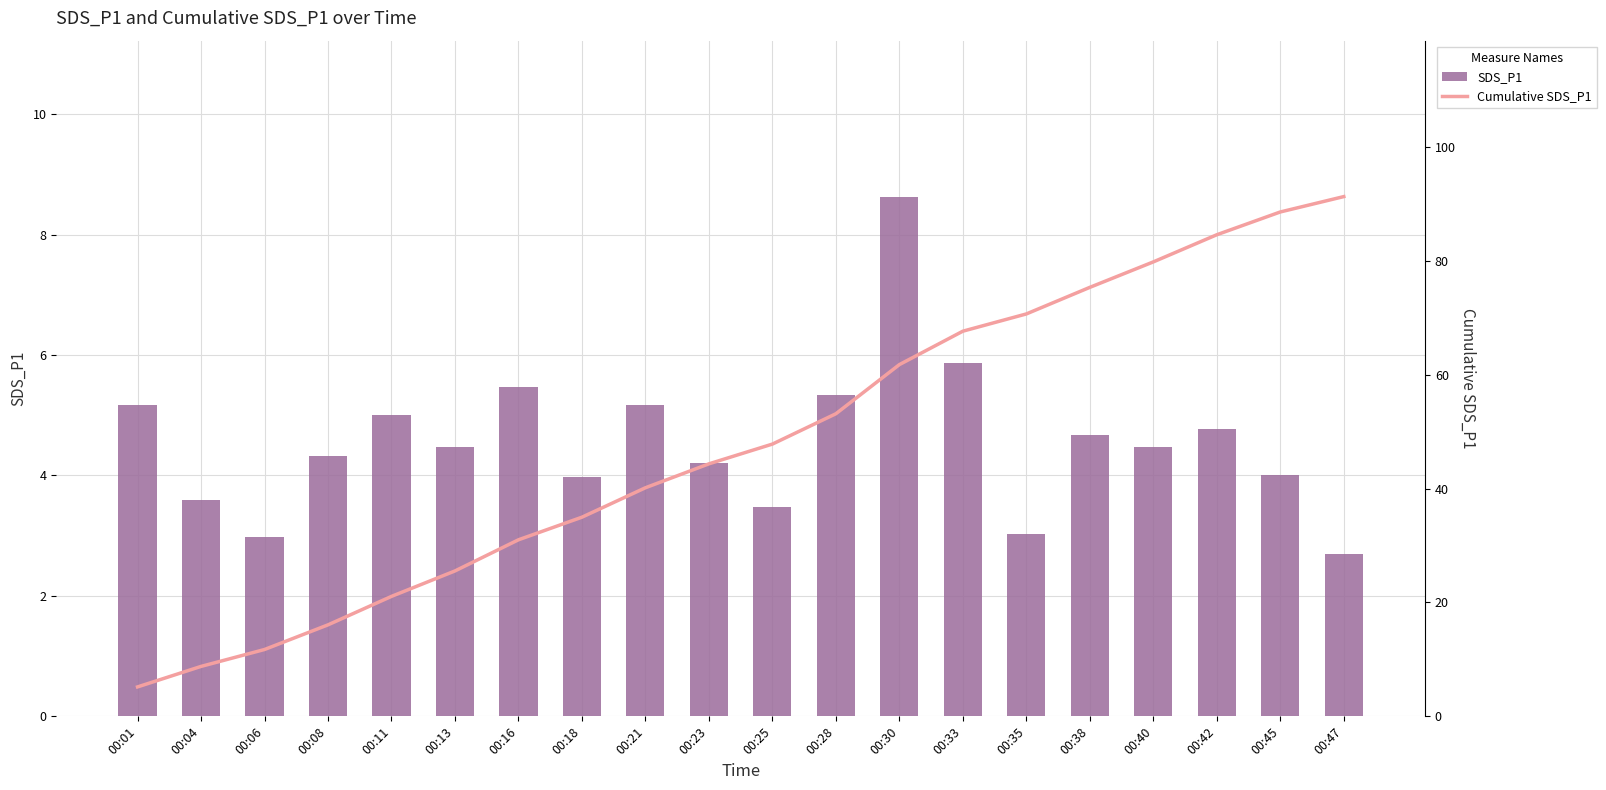

At which label does Cumulative SDS_P1 reach its peak?

00:47